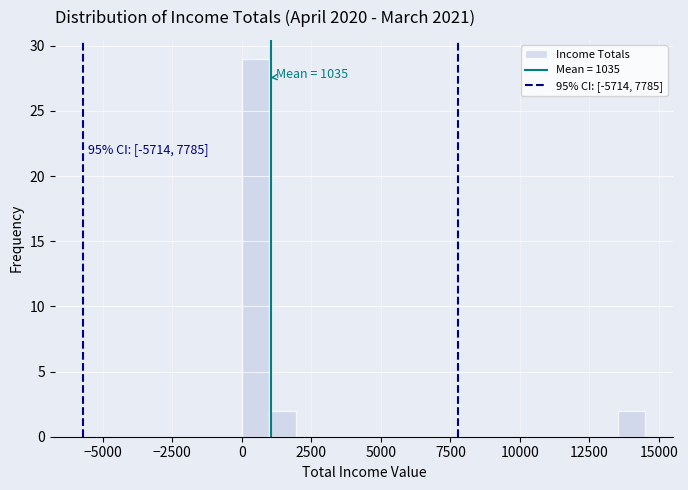

Around what value on the x-axis is the tallest bar? Give the approximate position of its centre, as read against the axis.

500